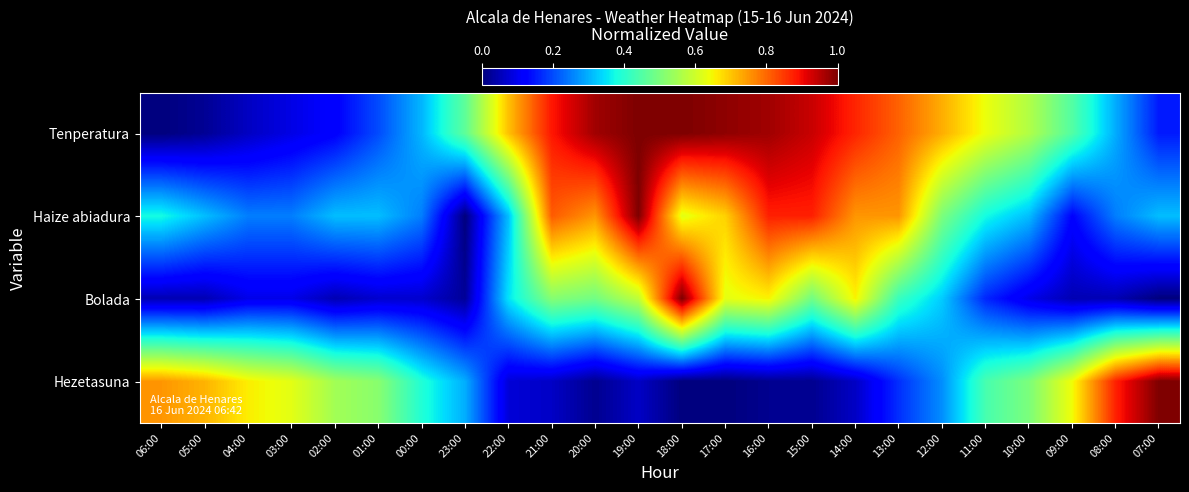

Reading left to right, extract all data points from this chart.

Tenperatura: 06:00=0.0	05:00=0.0	04:00=0.1	03:00=0.1	02:00=0.1	01:00=0.2	00:00=0.3	23:00=0.5	22:00=0.7	21:00=0.9	20:00=1.0	19:00=1.0	18:00=1.0	17:00=1.0	16:00=1.0	15:00=0.9	14:00=0.9	13:00=0.8	12:00=0.7	11:00=0.6	10:00=0.6	09:00=0.5	08:00=0.3	07:00=0.1
Haize abiadura: 06:00=0.4	05:00=0.3	04:00=0.2	03:00=0.2	02:00=0.3	01:00=0.3	00:00=0.2	23:00=0.0	22:00=0.3	21:00=0.8	20:00=0.8	19:00=1.0	18:00=0.6	17:00=0.7	16:00=0.9	15:00=0.9	14:00=0.8	13:00=0.8	12:00=0.5	11:00=0.4	10:00=0.3	09:00=0.1	08:00=0.2	07:00=0.3
Bolada: 06:00=0.0	05:00=0.0	04:00=0.1	03:00=0.1	02:00=0.0	01:00=0.1	00:00=0.1	23:00=0.0	22:00=0.3	21:00=0.5	20:00=0.5	19:00=0.6	18:00=1.0	17:00=0.6	16:00=0.7	15:00=0.5	14:00=0.7	13:00=0.4	12:00=0.3	11:00=0.2	10:00=0.1	09:00=0.0	08:00=0.0	07:00=0.0
Hezetasuna: 06:00=0.8	05:00=0.7	04:00=0.7	03:00=0.6	02:00=0.5	01:00=0.5	00:00=0.4	23:00=0.3	22:00=0.1	21:00=0.1	20:00=0.0	19:00=0.1	18:00=0.0	17:00=0.0	16:00=0.0	15:00=0.0	14:00=0.1	13:00=0.2	12:00=0.3	11:00=0.4	10:00=0.5	09:00=0.6	08:00=0.9	07:00=1.0